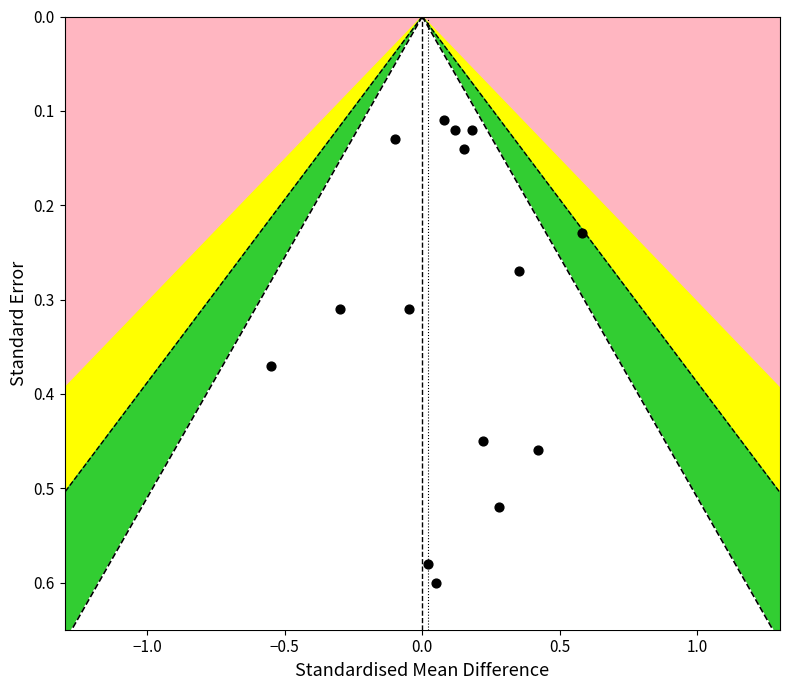

What is the range of X values (max minus min)?

1.1